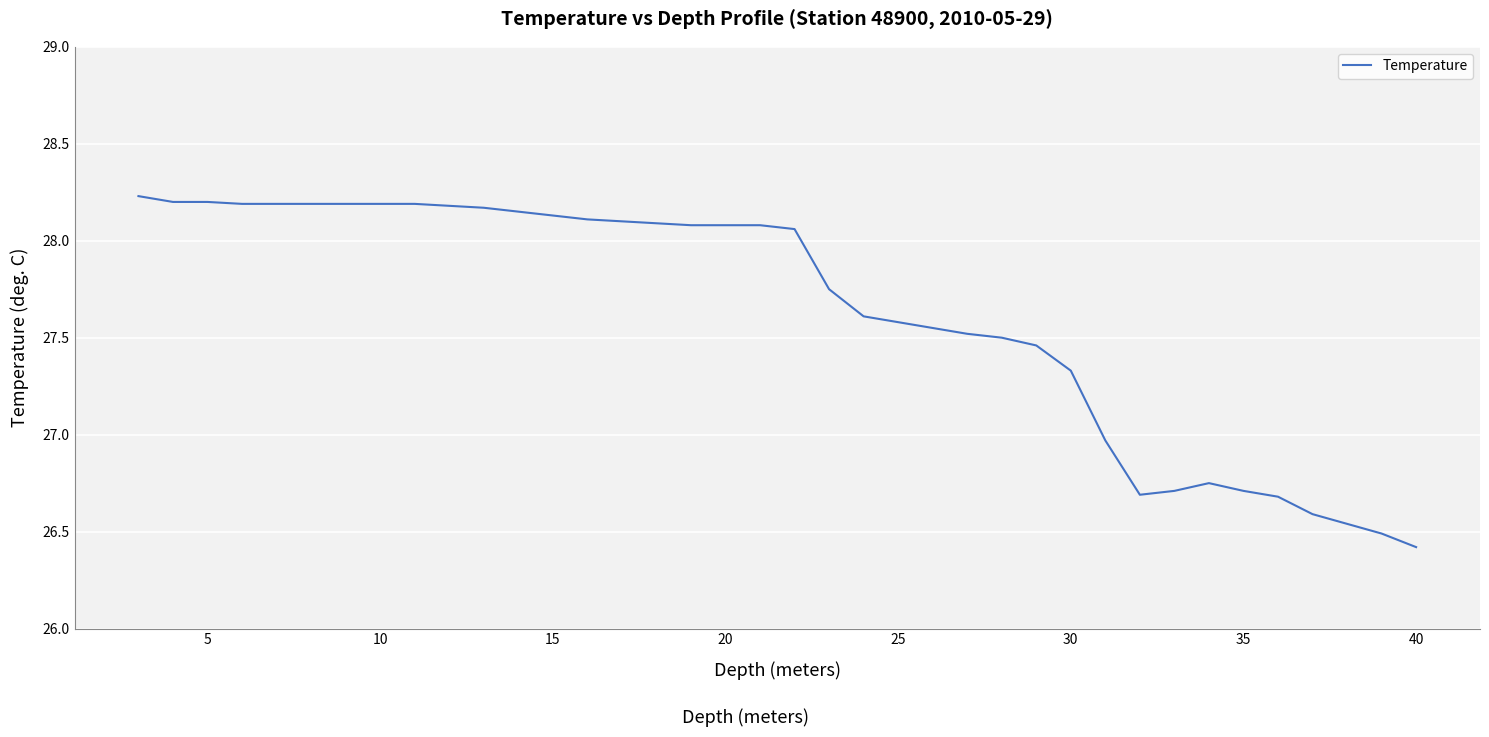

What is the minimum value shown in the chart?

26.4